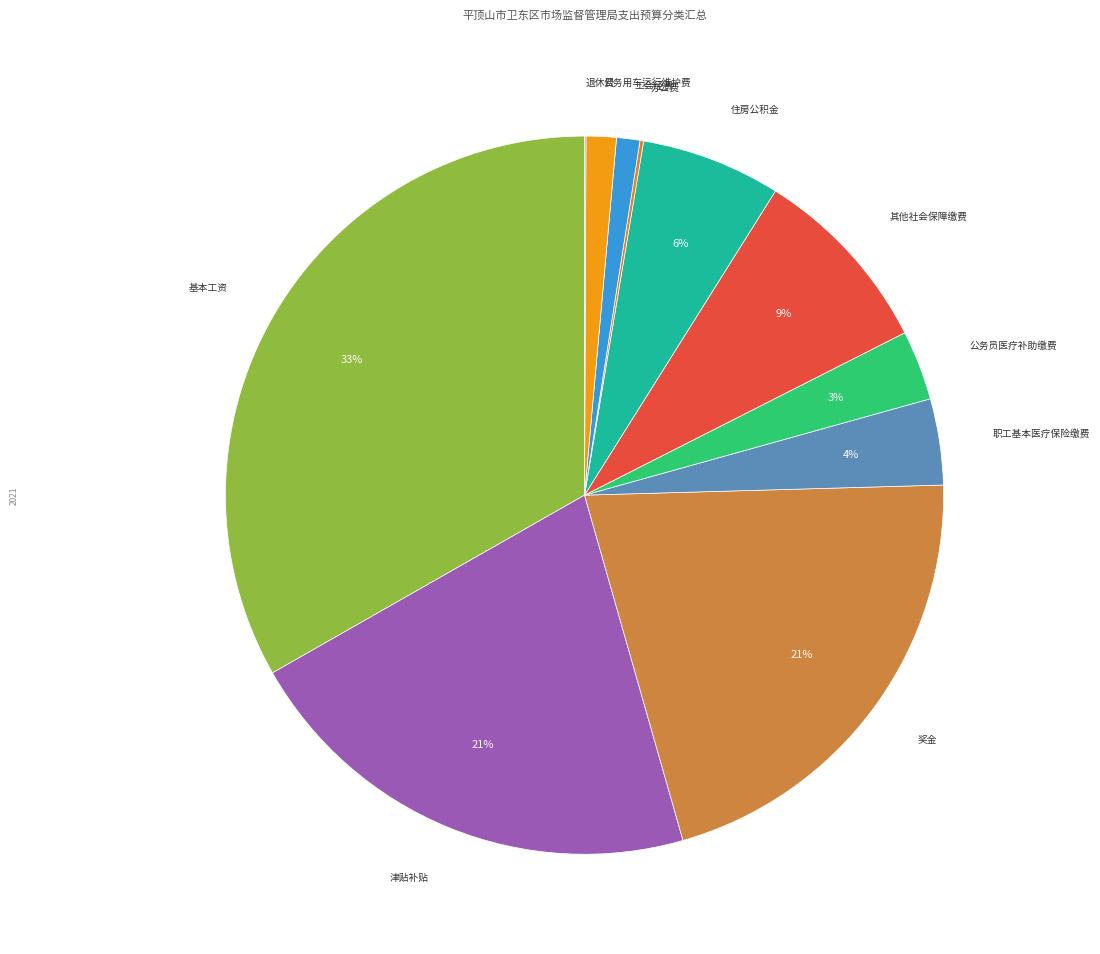

Between 公务用车运行维护费 and 津贴补贴, which is larger?

津贴补贴